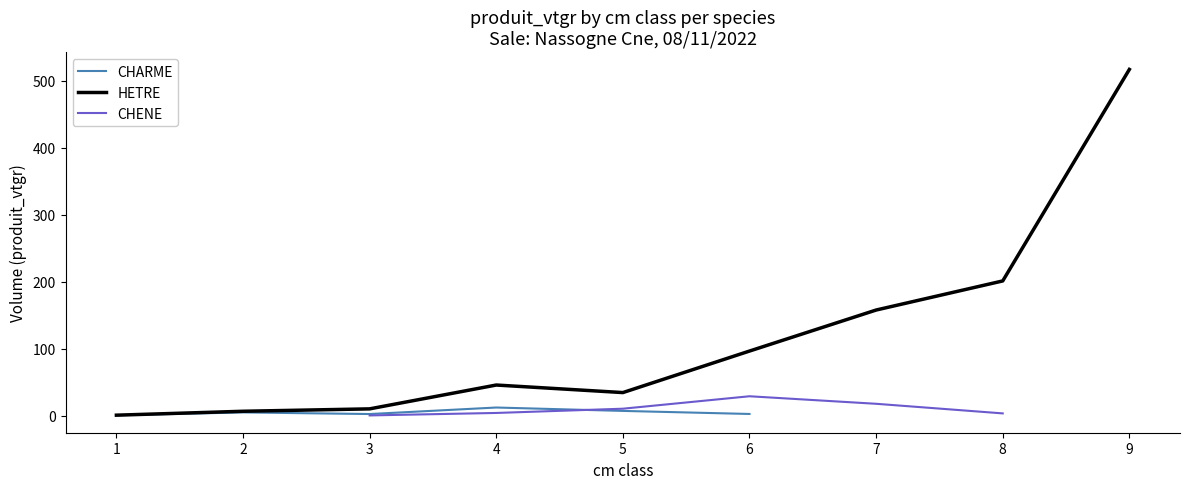

What is the maximum value for CHARME?

12.0